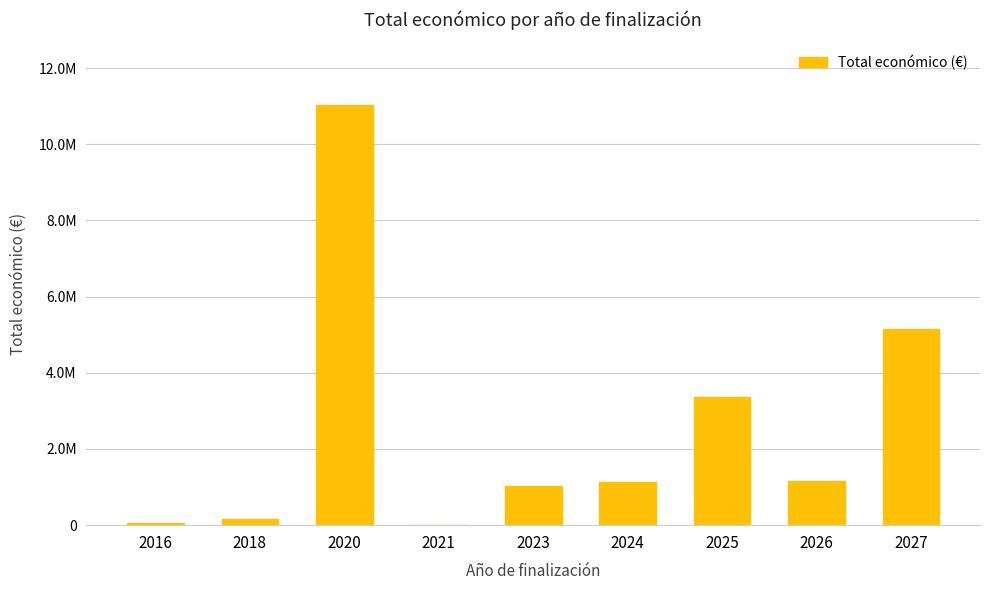

Are the bars horizontal?

No